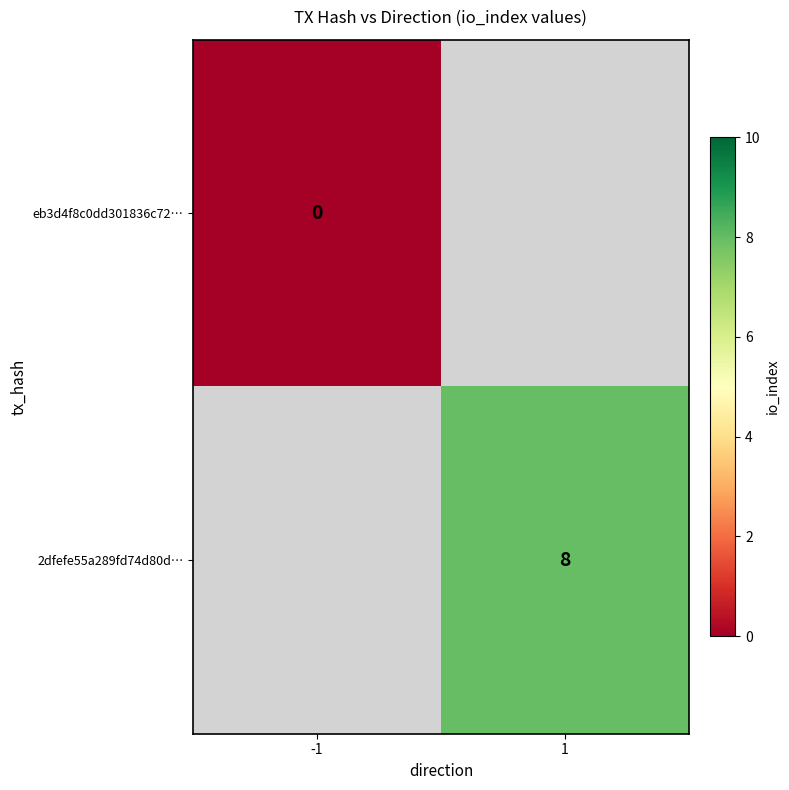

What is the maximum value shown in the chart?

8.0